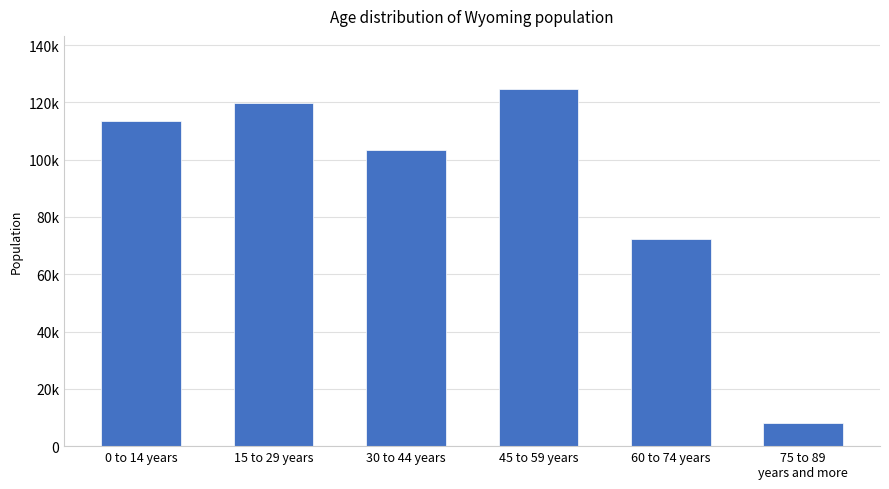

List the labels in order of value, smallest first.

75 to 89
years and more, 60 to 74 years, 30 to 44 years, 0 to 14 years, 15 to 29 years, 45 to 59 years